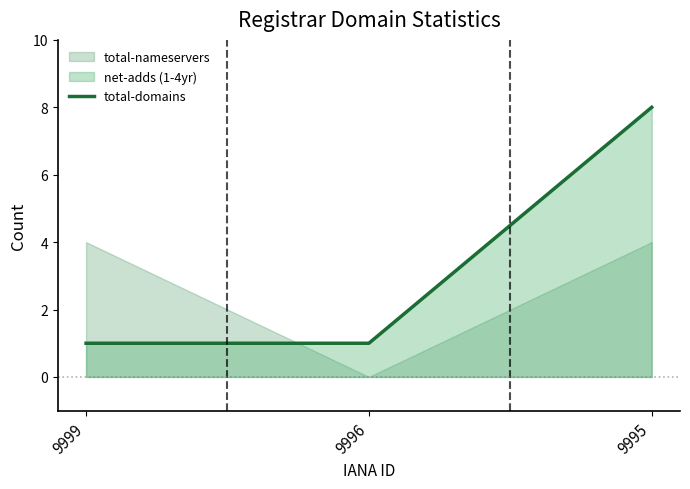

Is it true that the value at 9996 is 1?

True